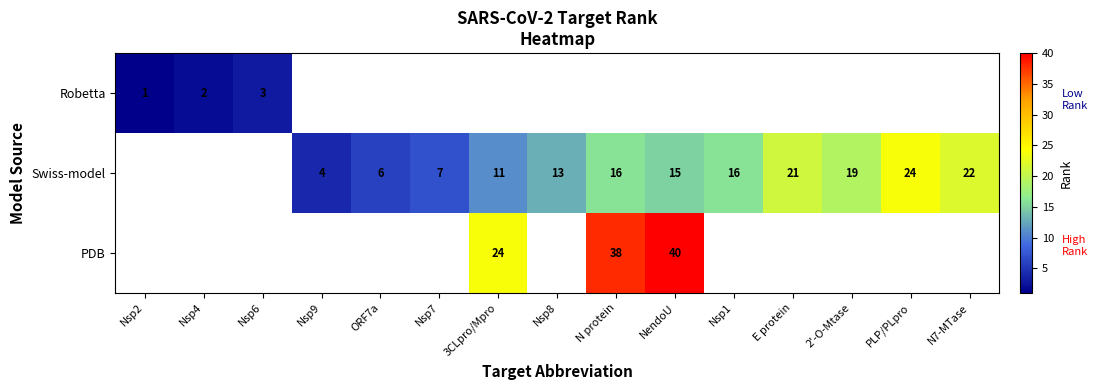

Is it true that Swiss-model equals 31 at E protein?

False